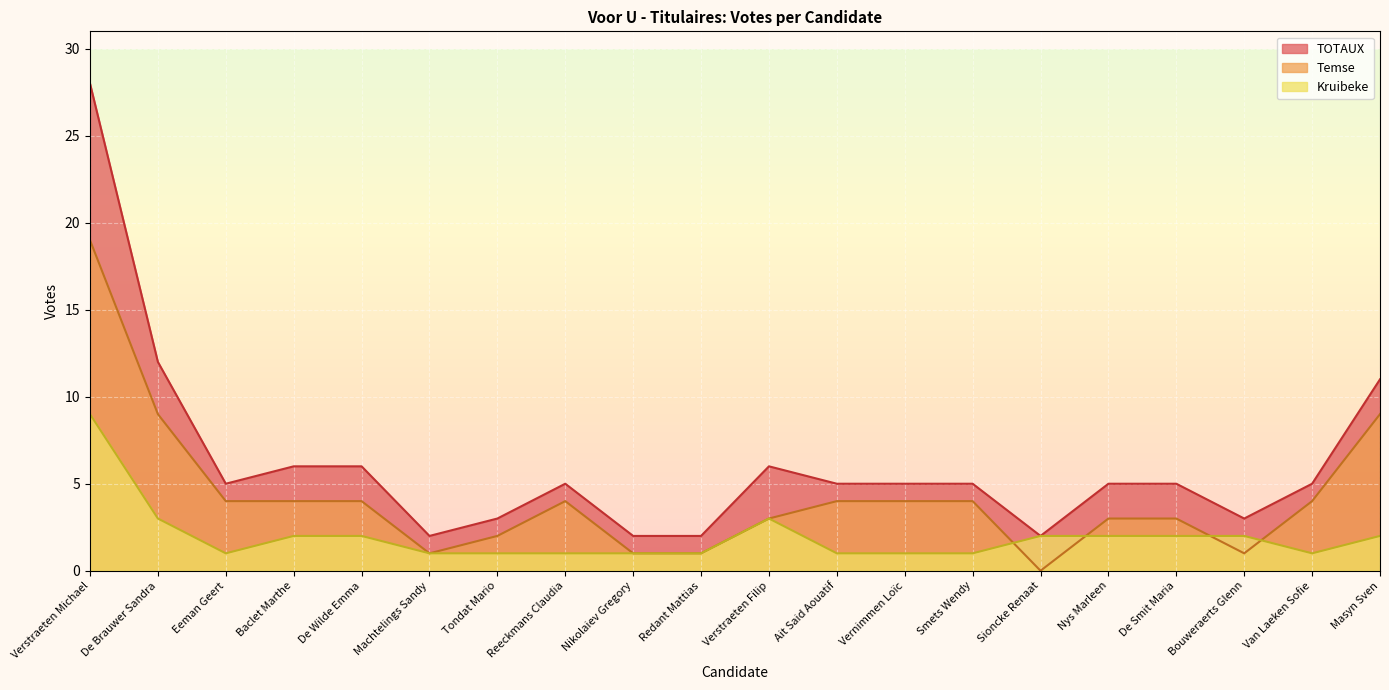

What position from the right is Nikolaiev Gregory?

12